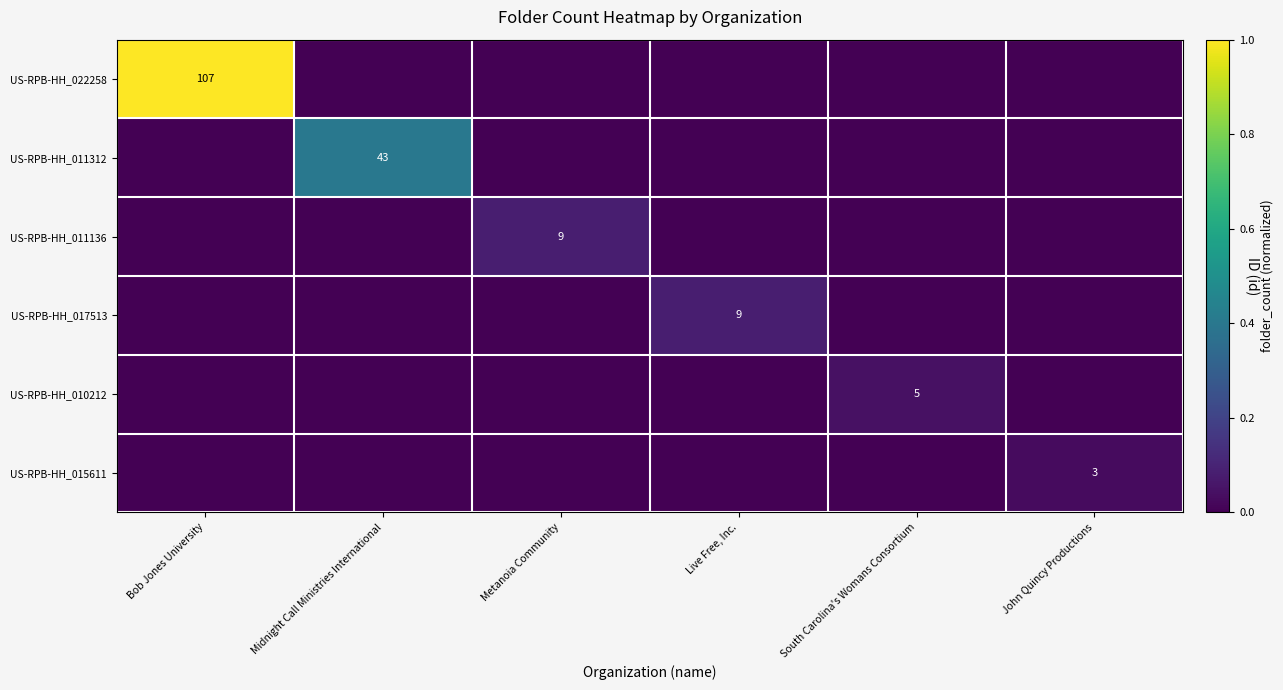

Is the value of US-RPB-HH_017513 at Live Free, Inc. greater than the value of US-RPB-HH_011312 at Midnight Call Ministries International?

No